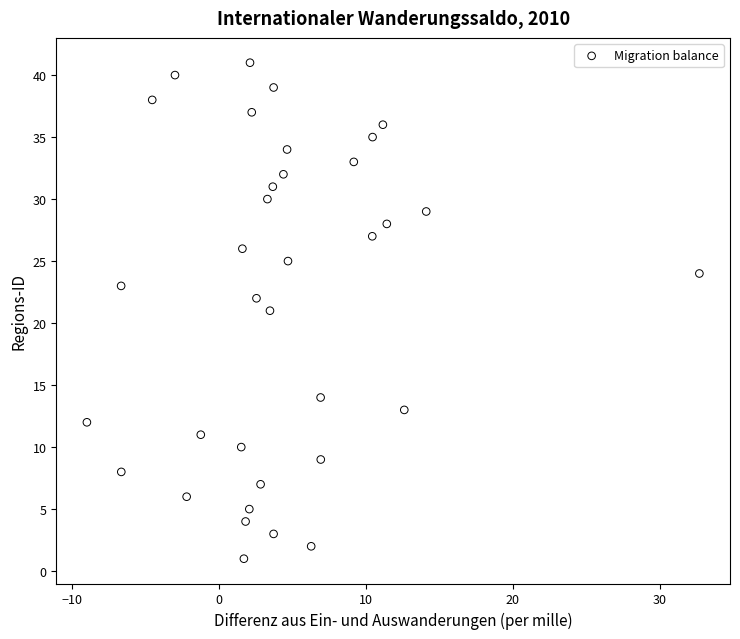

What is the range of Y values (max minus min)?

40